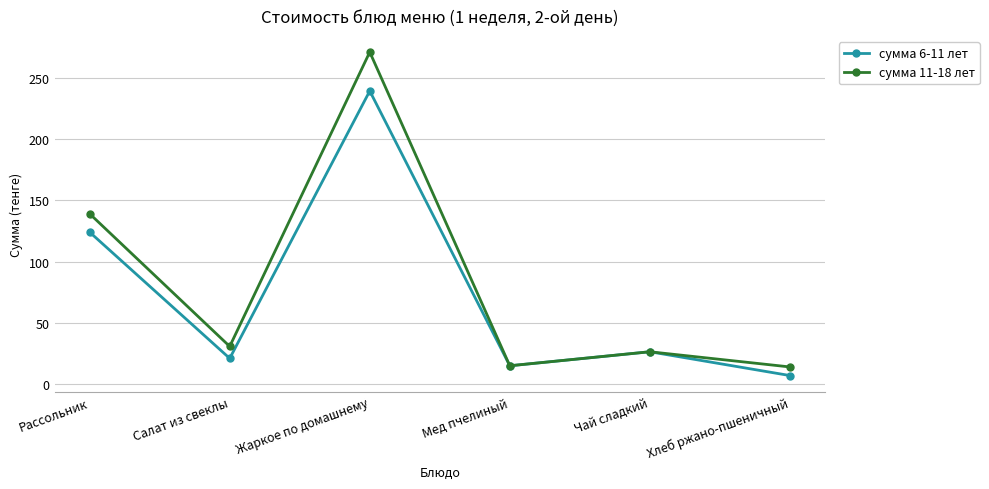

At which category does сумма 6-11 лет reach its first local valley?

Салат из свеклы